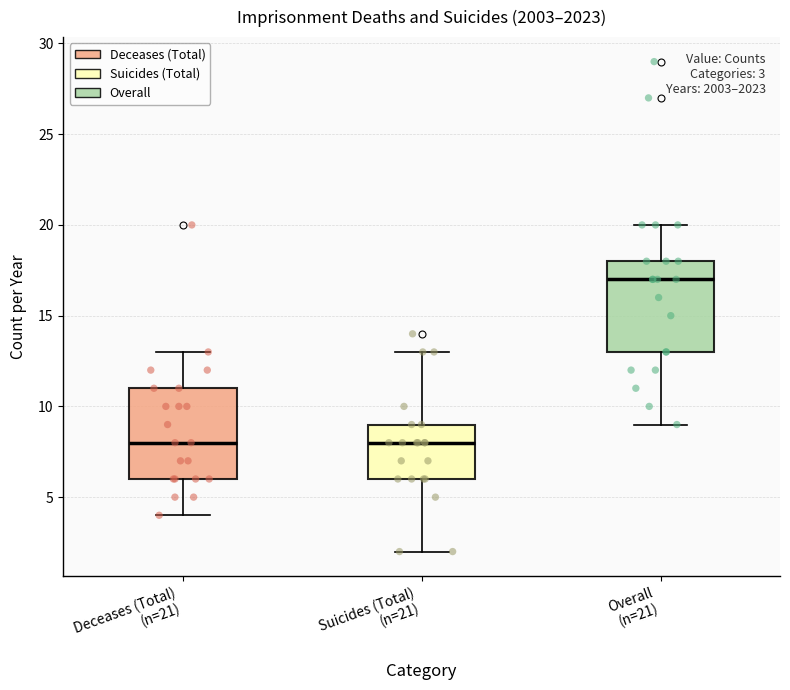

Which box has the highest median line?

Overall (n=21)